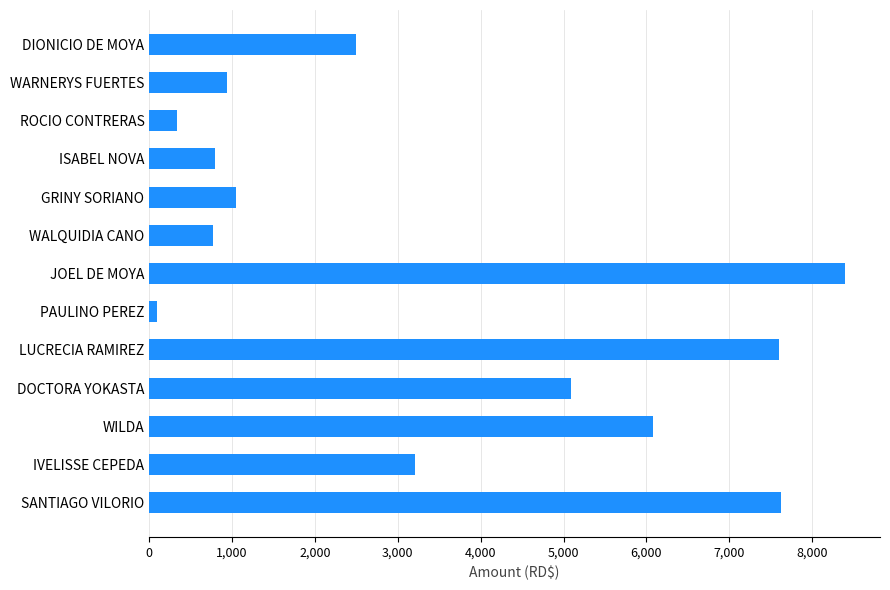

Is it true that the value at IVELISSE CEPEDA is 3210.2?

True